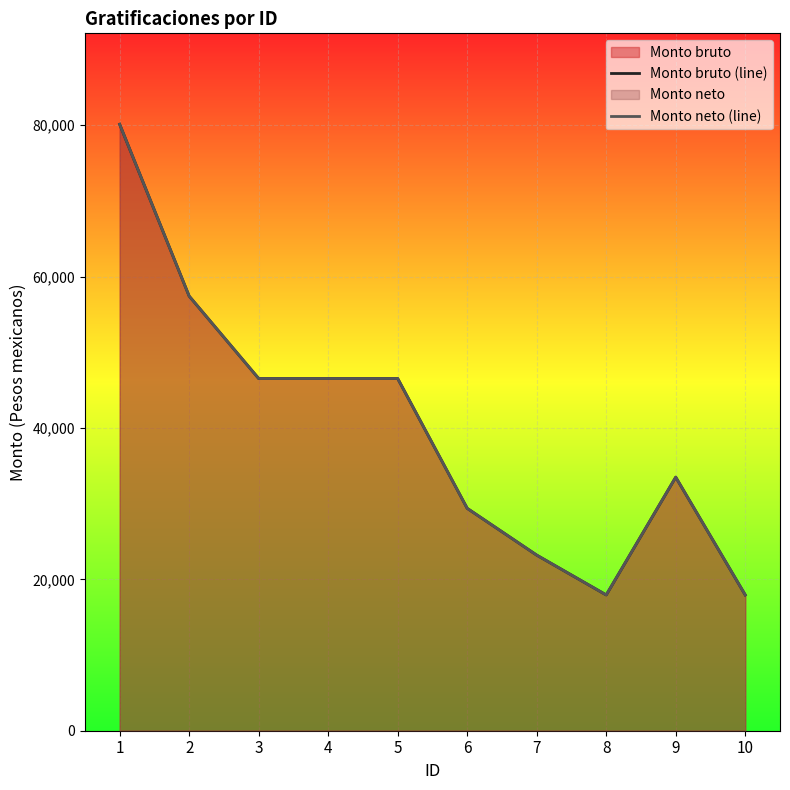

List the labels in order of Monto bruto (line) value, smallest first.

8, 10, 7, 6, 9, 3, 4, 5, 2, 1